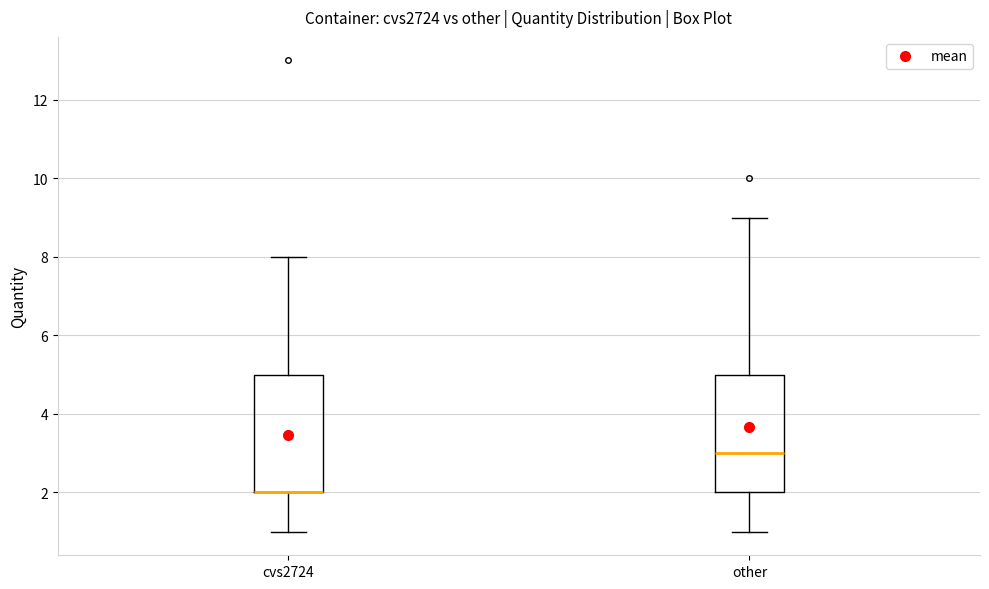

Reading left to right, transcribe this box plot: for each box, give where its median line is, the range the box spans, and where its two whiskers end, as read against the y-axis. The values are not printed on the chart, so give them approximately, as read against the axis.

cvs2724: median 2 (drawn on the box's lower edge), box 2 to 5, whiskers 1 to 8
other: median 3, box 2 to 5, whiskers 1 to 9